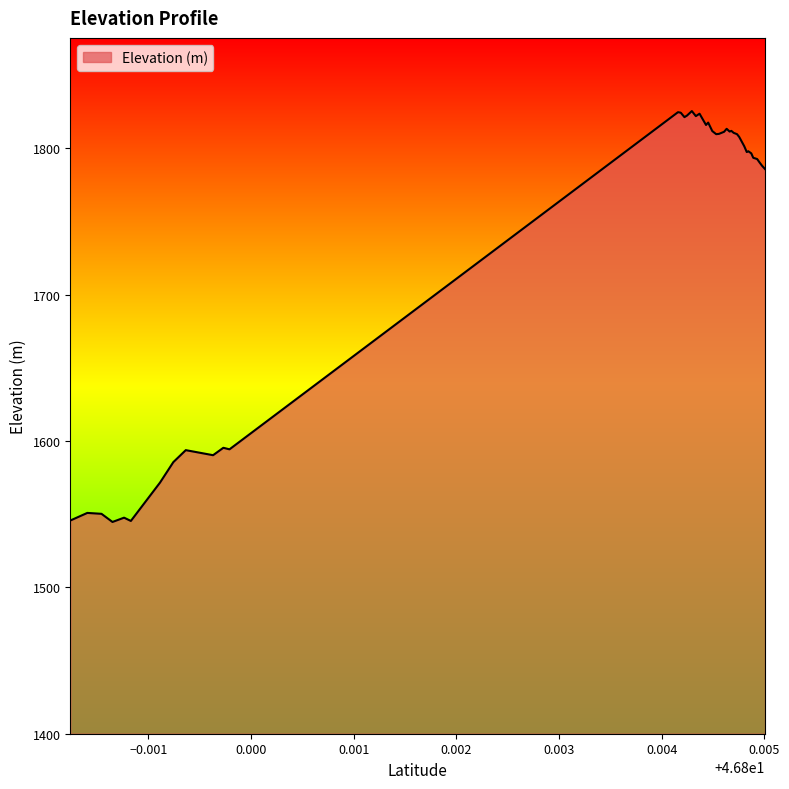

What is the difference between the maximum and minimum values?

280.7